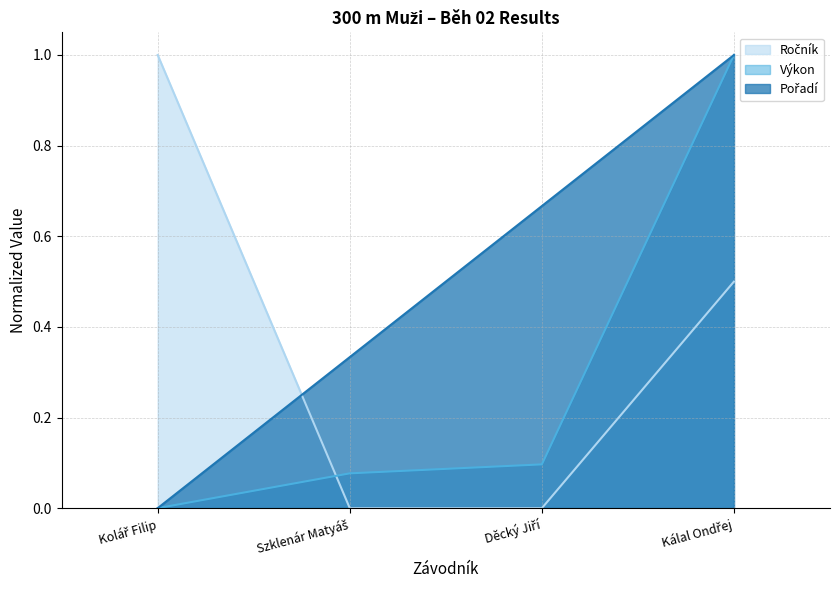

What is the greatest value displayed?

1.0